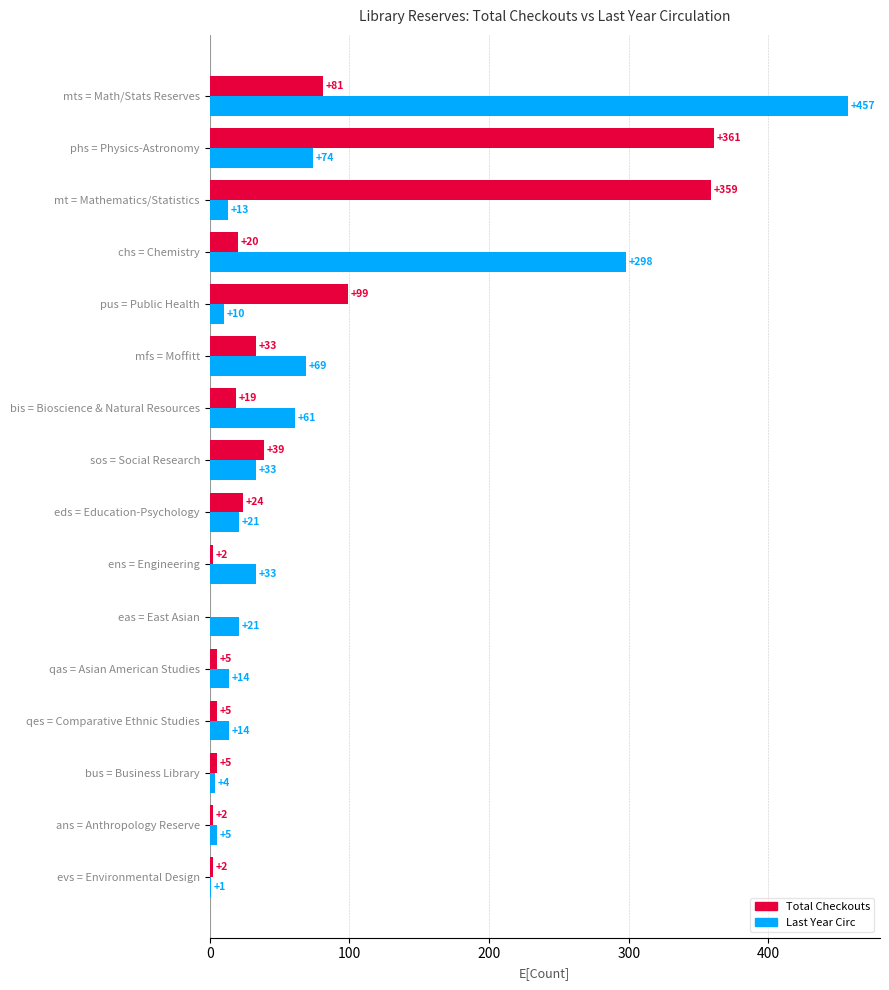

Which series changed the most between evs = Environmental Design and phs = Physics-Astronomy?

Total Checkouts